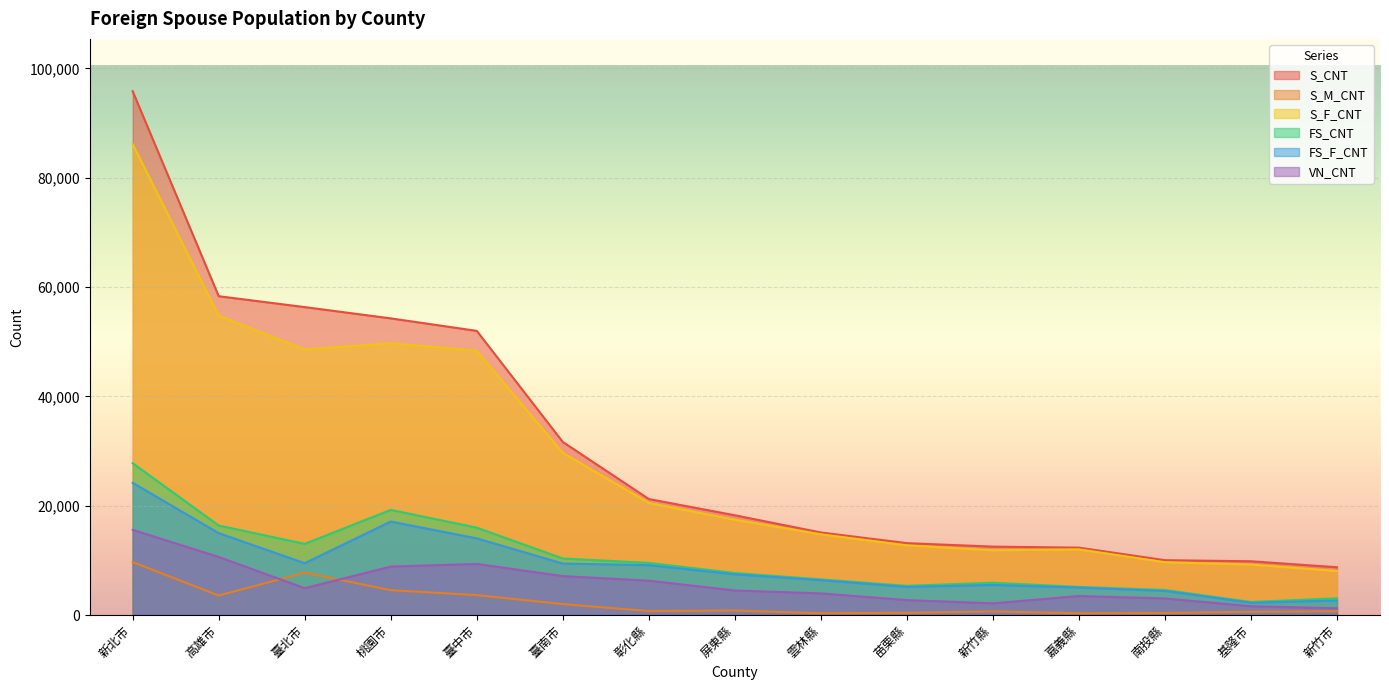

At how many categories does at least one series exceed 59798?

1